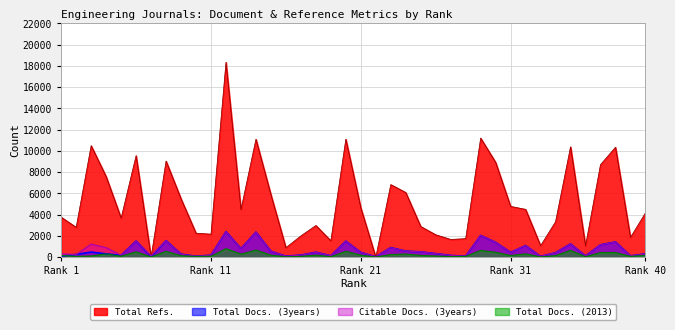

What is the average value of the Total Docs. (3years) series?

661